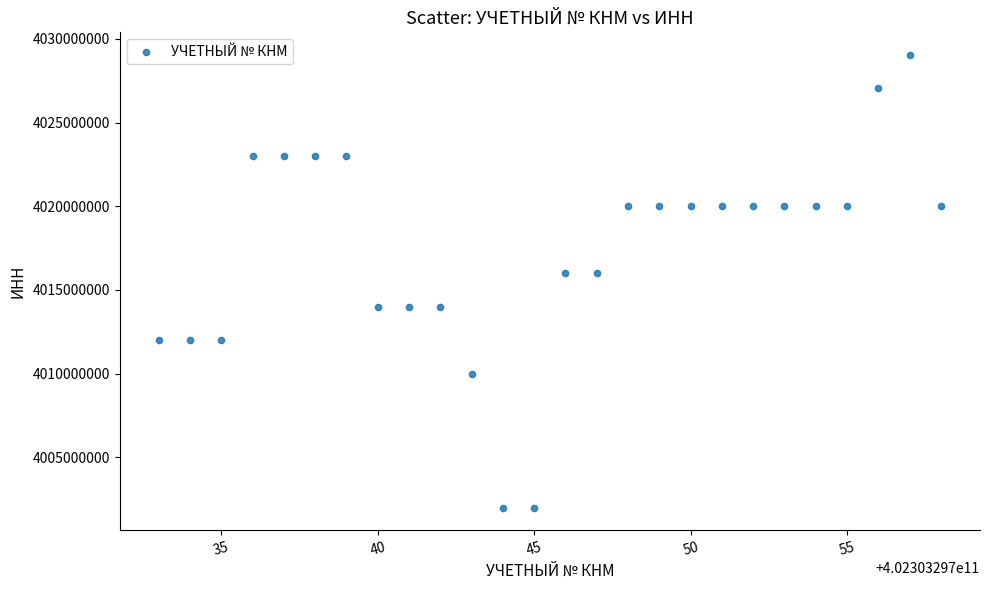

What is the range of X values (max minus min)?

25